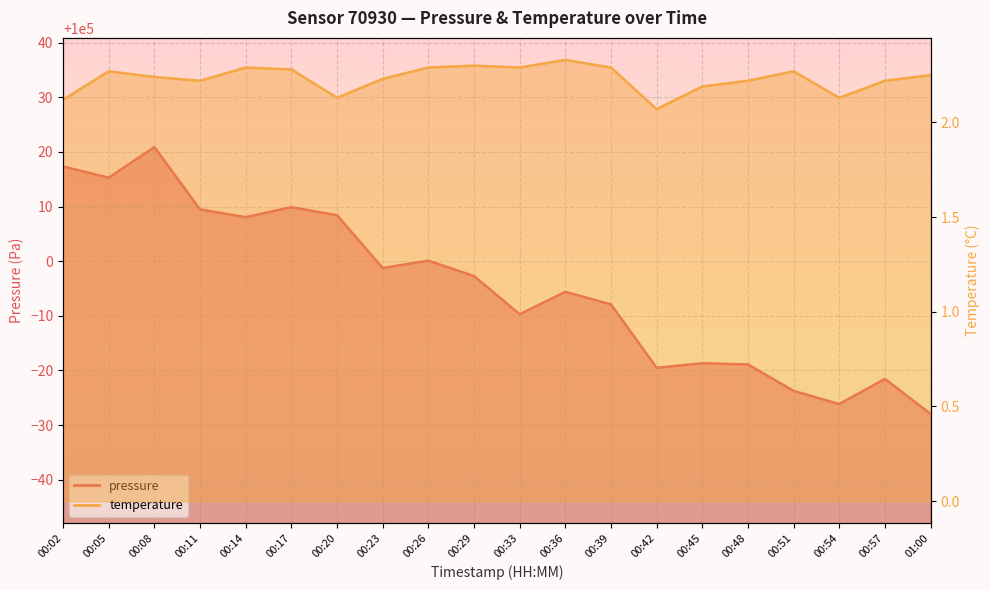

What are all the series names shown in the legend?

pressure, temperature